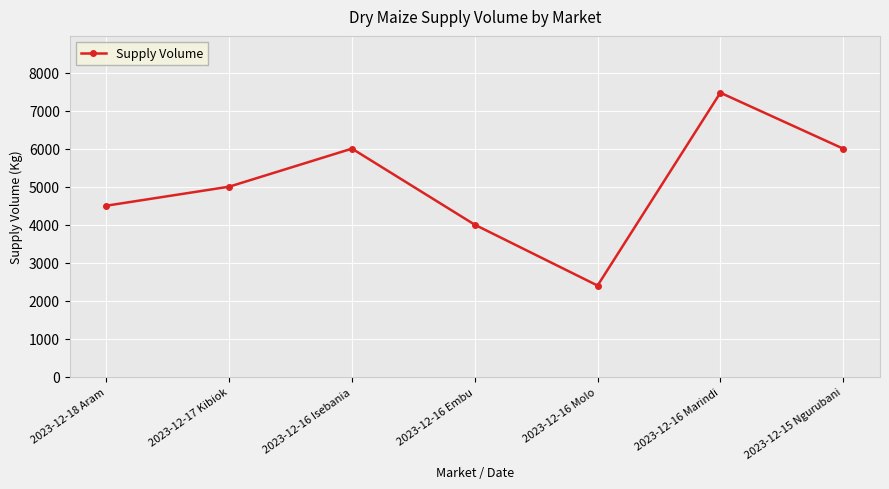

True or false: the data shows 5000 at 2023-12-17 Kibiok.

True